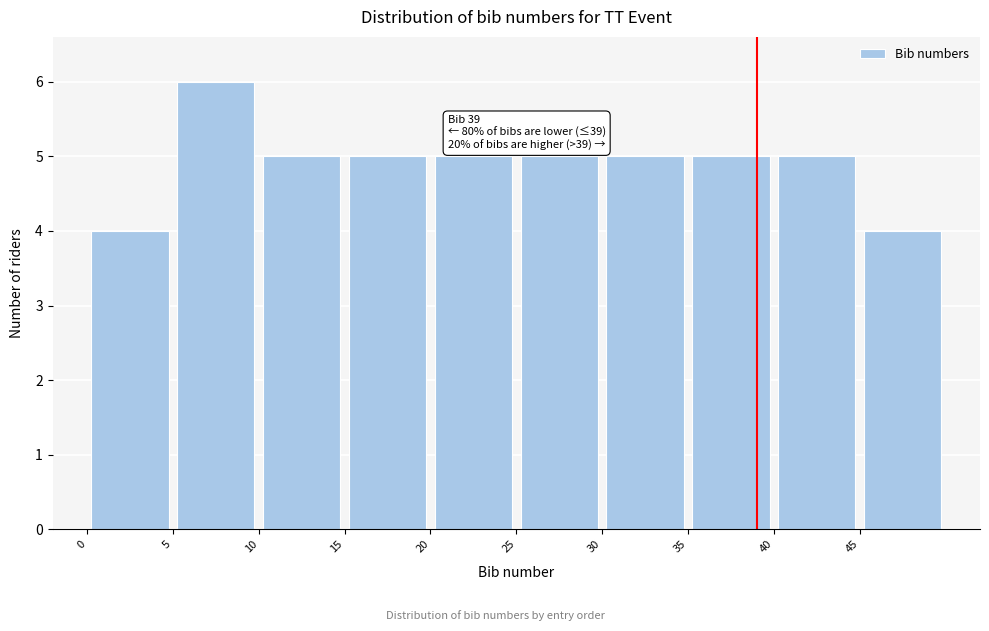

Over which range of the x-axis is the bar tallest?

5 to 10